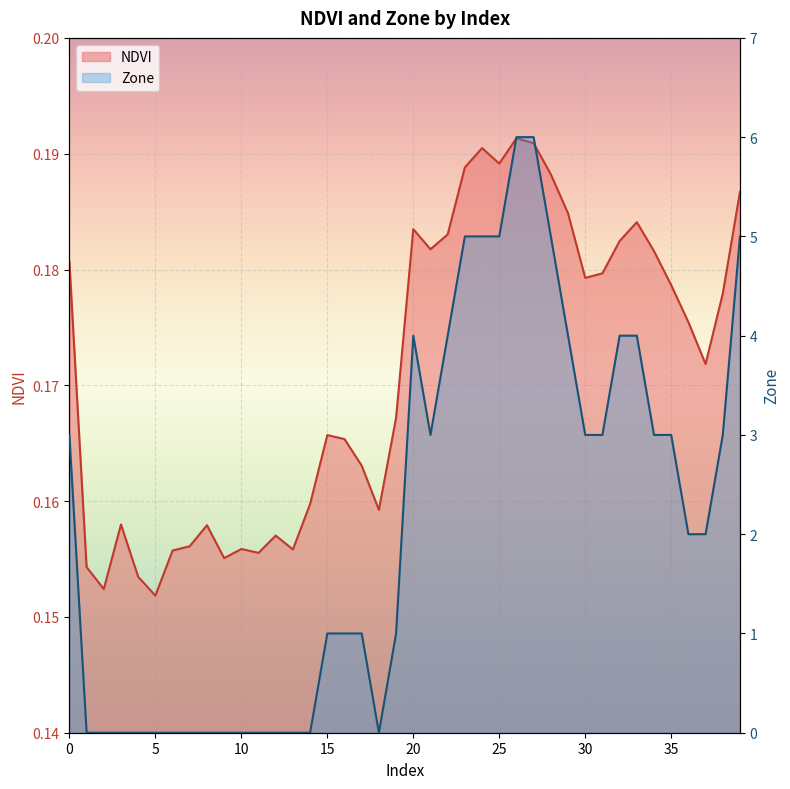

The Zone series shows 5.1 at 35. True or false?

False